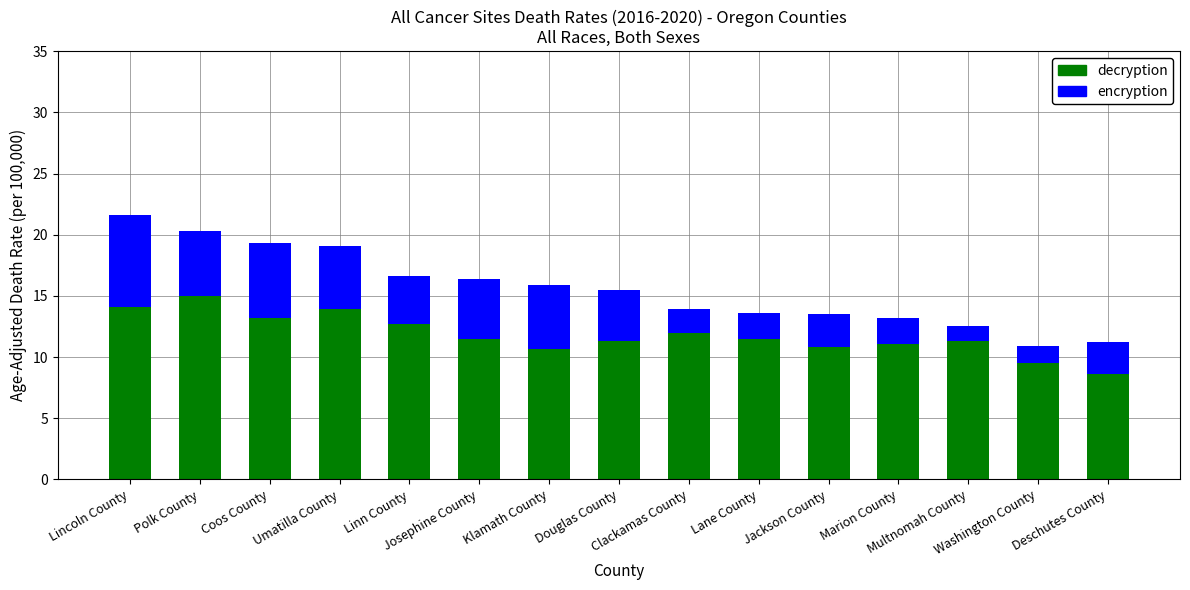

How many bars are there in total?

15